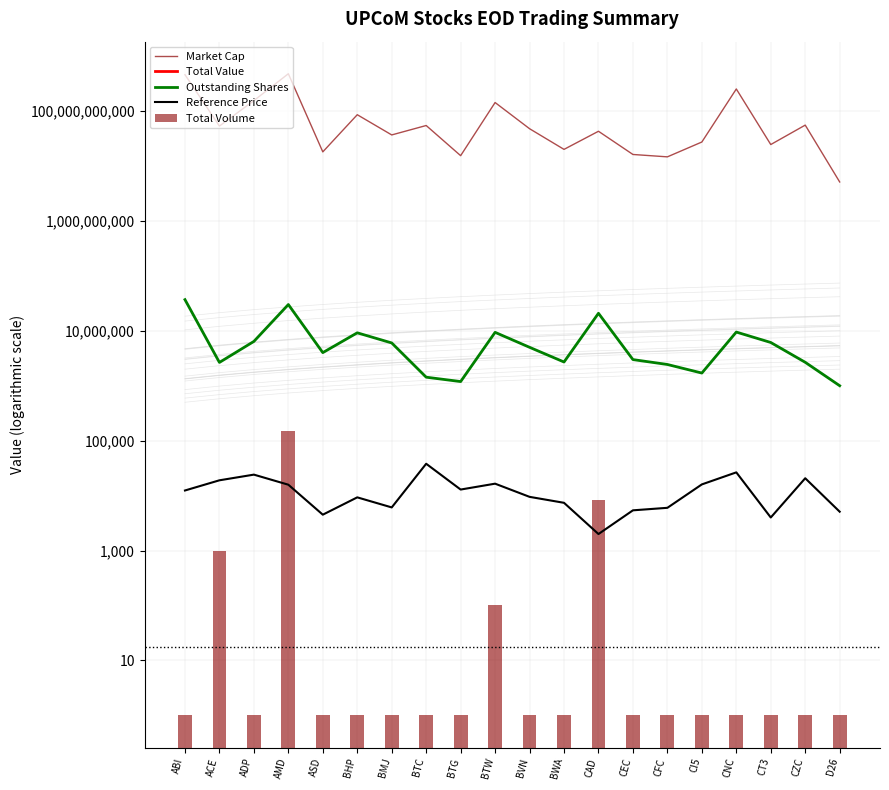

At BTW, list the series in order from smallest to largest.

Total Volume, Reference Price, Total Value, Outstanding Shares, Market Cap